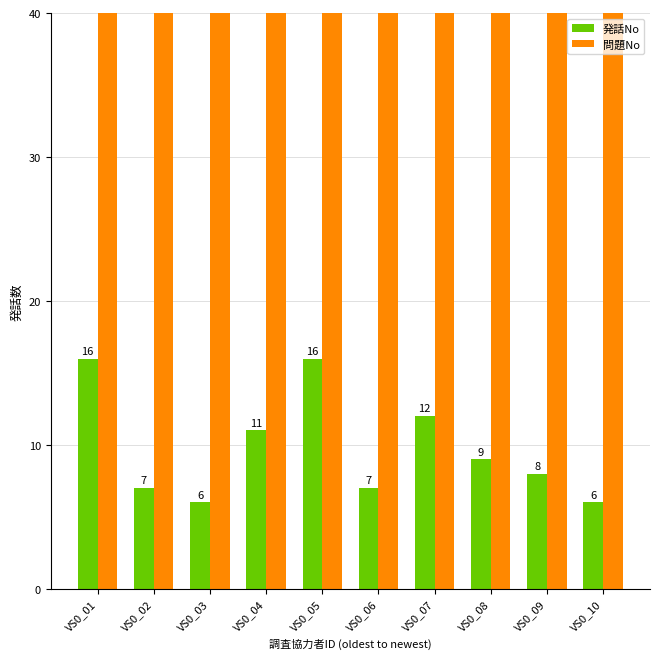

How many 発話No values are between 7 and 12?

6